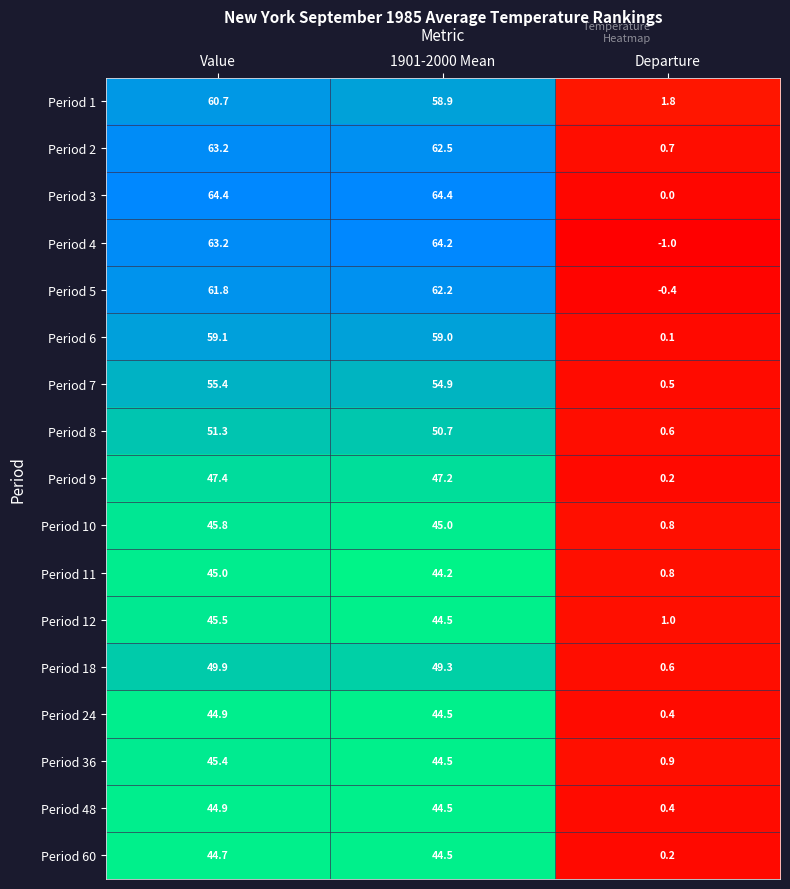

List the labels in order of Period 48 value, largest first.

Value, 1901-2000 Mean, Departure